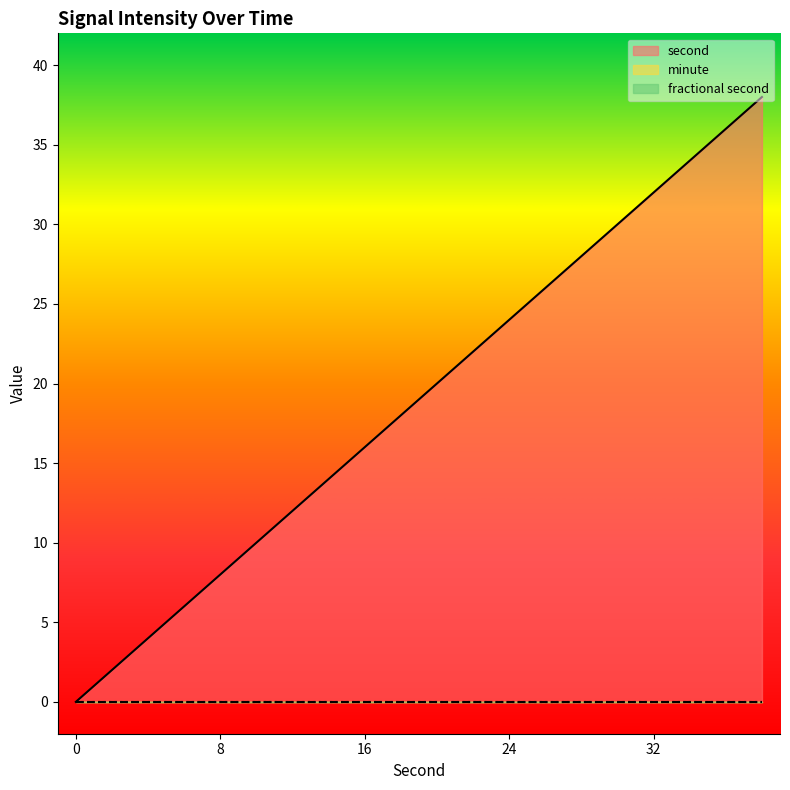

True or false: second has a value of 3 at 6.

False